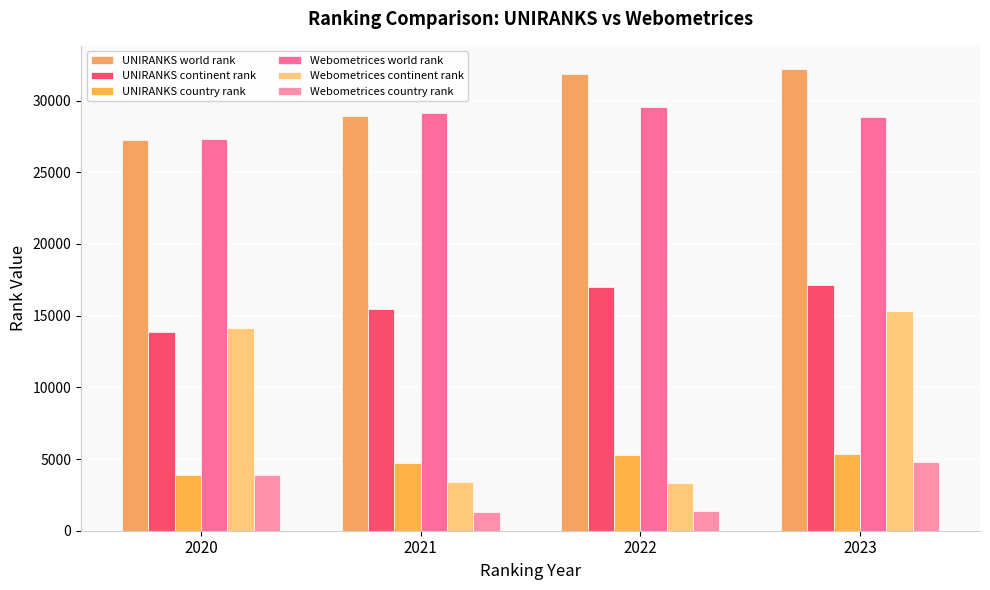

Where does the UNIRANKS country rank series first go above 5305?

2023